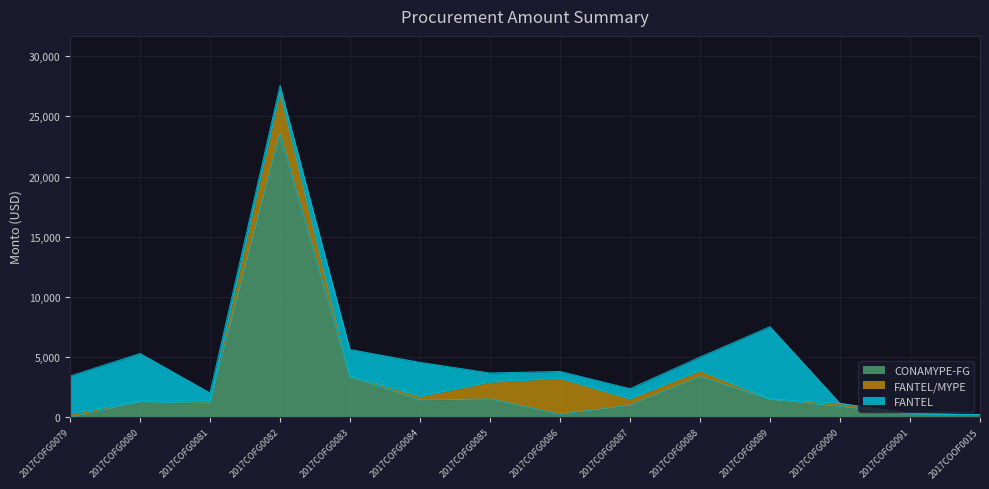

What are all the series names shown in the legend?

CONAMYPE-FG, FANTEL/MYPE, FANTEL